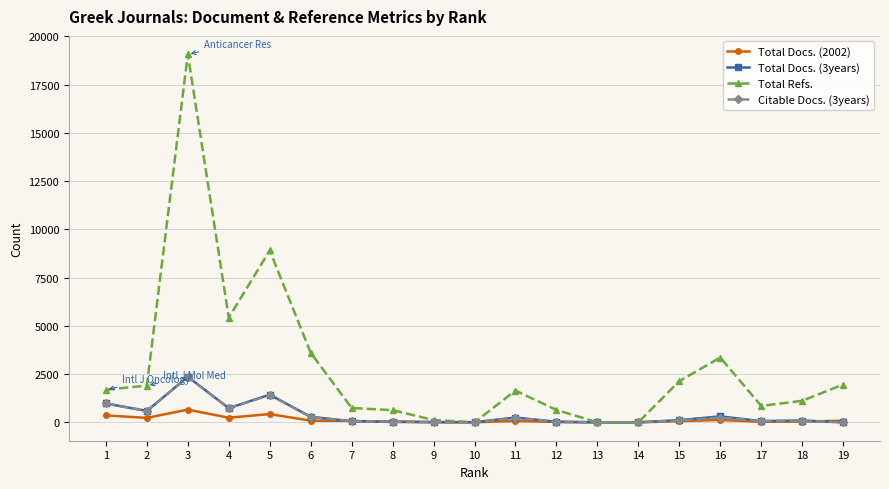

True or false: Citable Docs. (3years) has more than 0 interior local peaks.

True